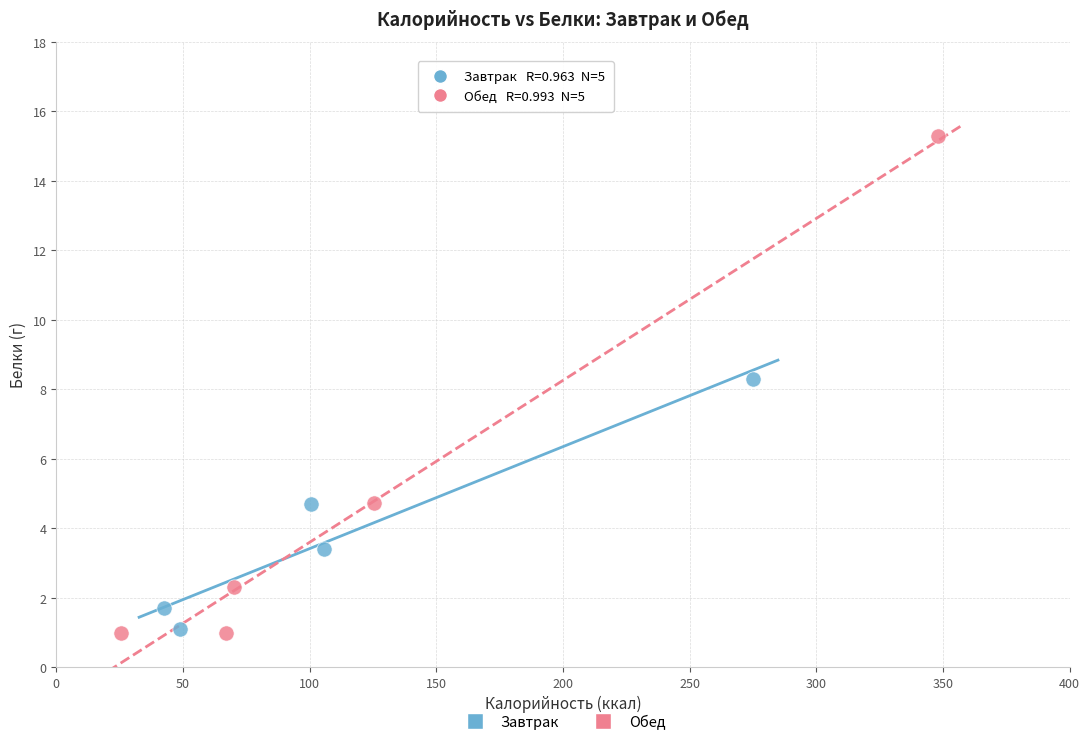

Which series contains the highest Y value?

Обед